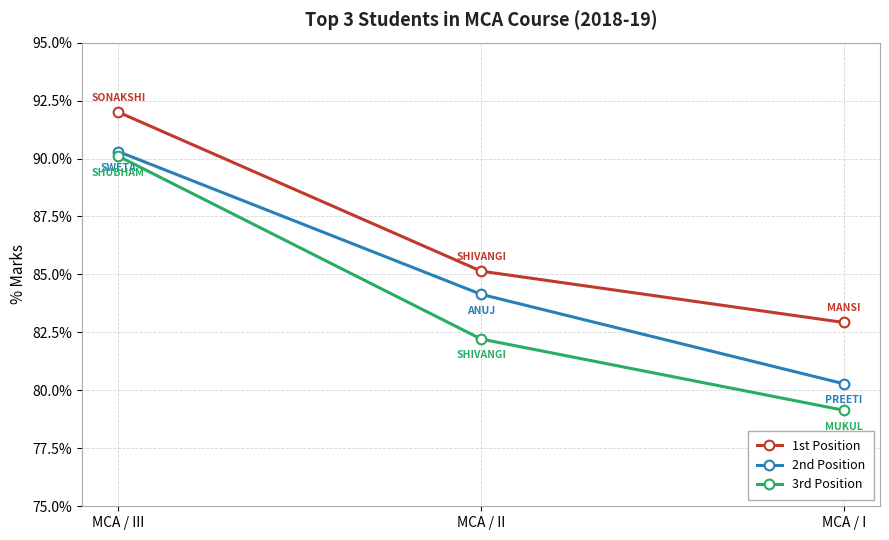

Which series has the largest total across all categories?

1st Position